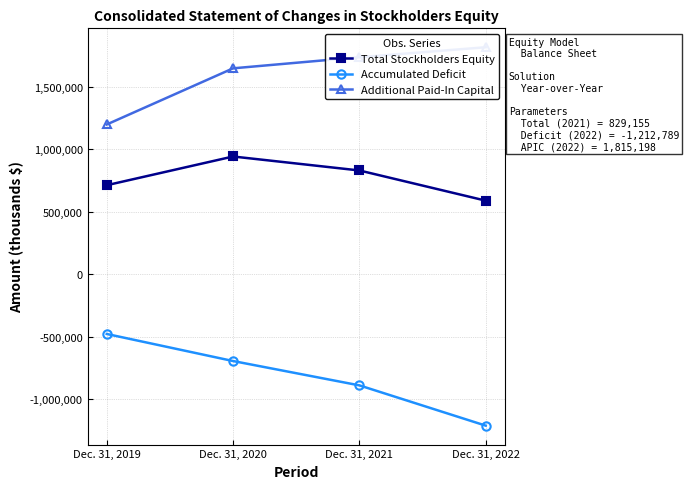

What are all the series names shown in the legend?

Total Stockholders Equity, Accumulated Deficit, Additional Paid-In Capital